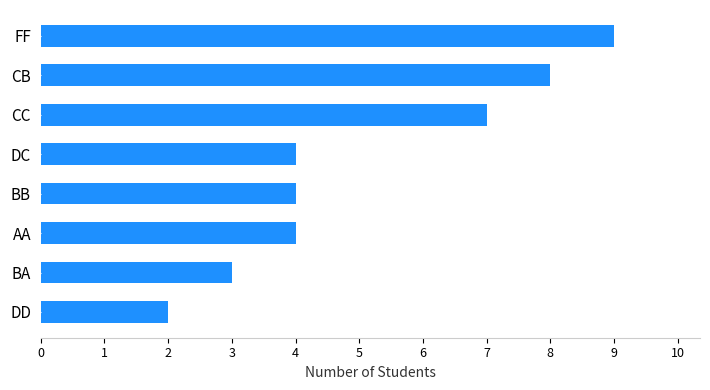

Reading bottom to top, list all the values displayed in this chart.

2	3	4	4	4	7	8	9